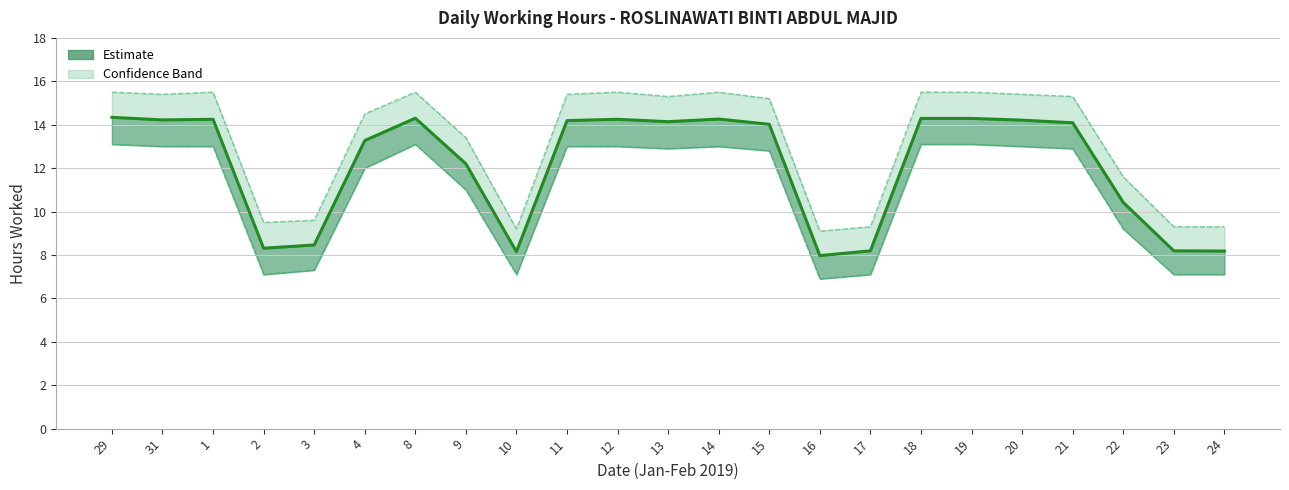

Which label corresponds to the largest value in the chart?

29